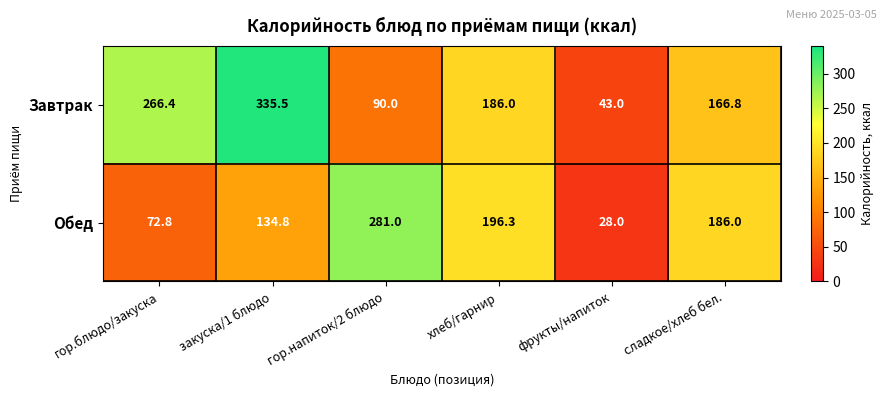

Reading left to right, transcribe all the data shown in this chart.

Завтрак: 266.4	335.5	90.0	186.0	43.0	166.8
Обед: 72.8	134.8	281.0	196.3	28.0	186.0